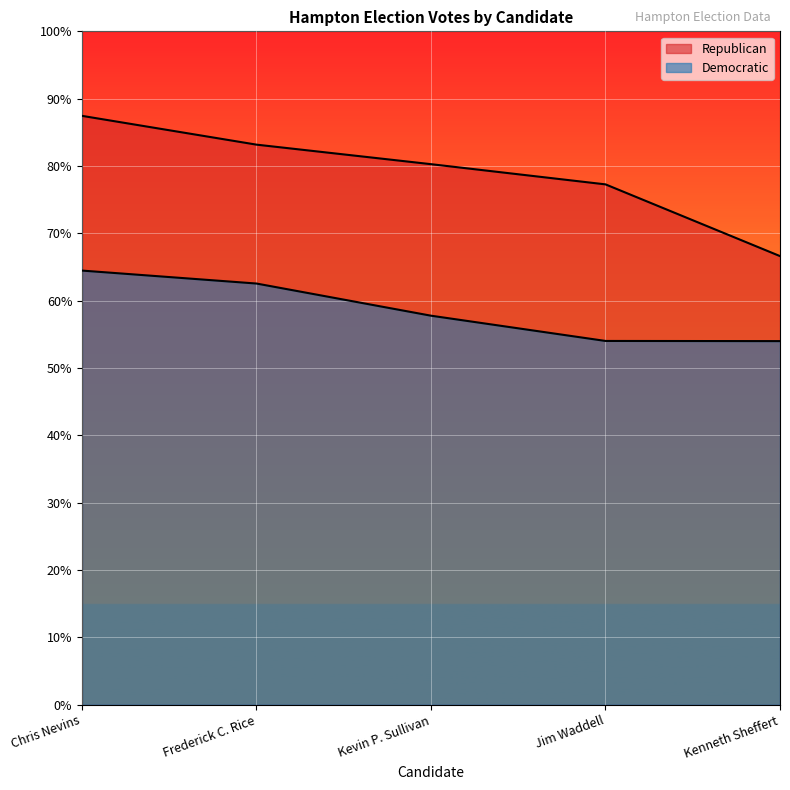

Between Chris Nevins and Kevin P. Sullivan, which series saw the biggest shift?

Republican